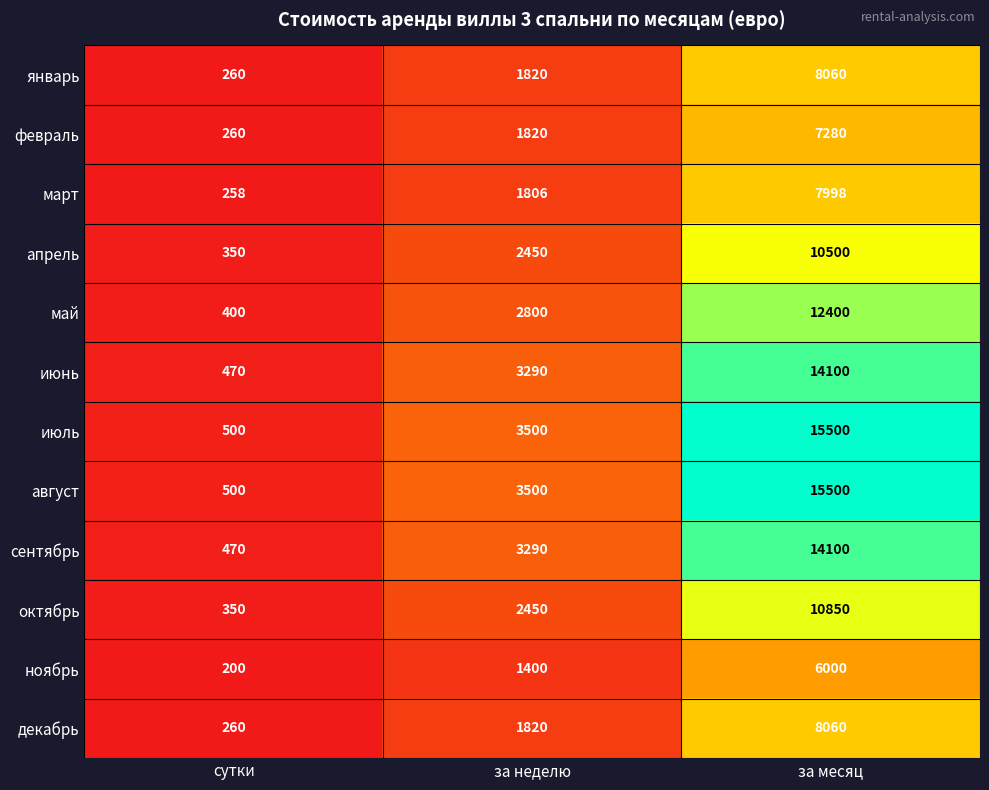

What is the difference between the highest and lowest values at за неделю?

2100